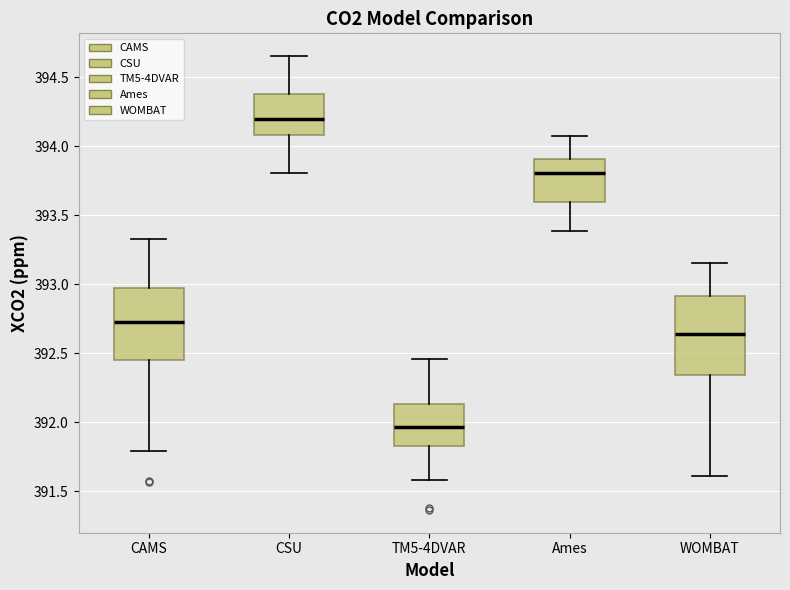

Comparing the boxes themselves (not the whiskers), which one is the tallest?

WOMBAT